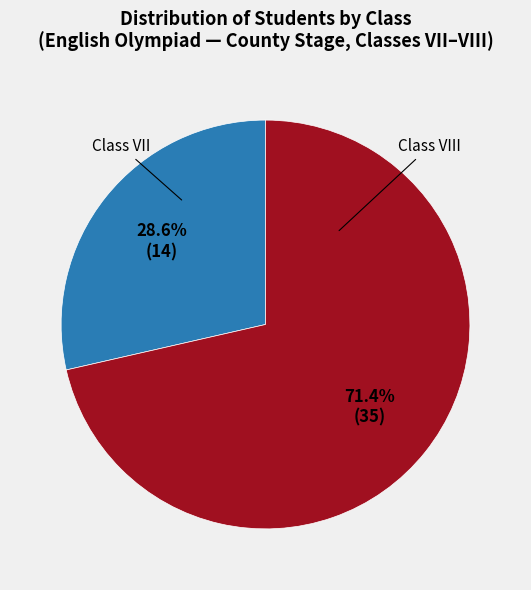

Between Class VIII and Class VII, which is larger?

Class VIII